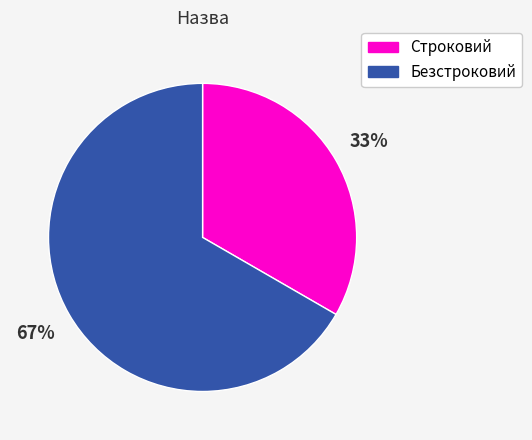

Approximately how many times larger is the value at Строковий compared to Безстроковий?

0.5